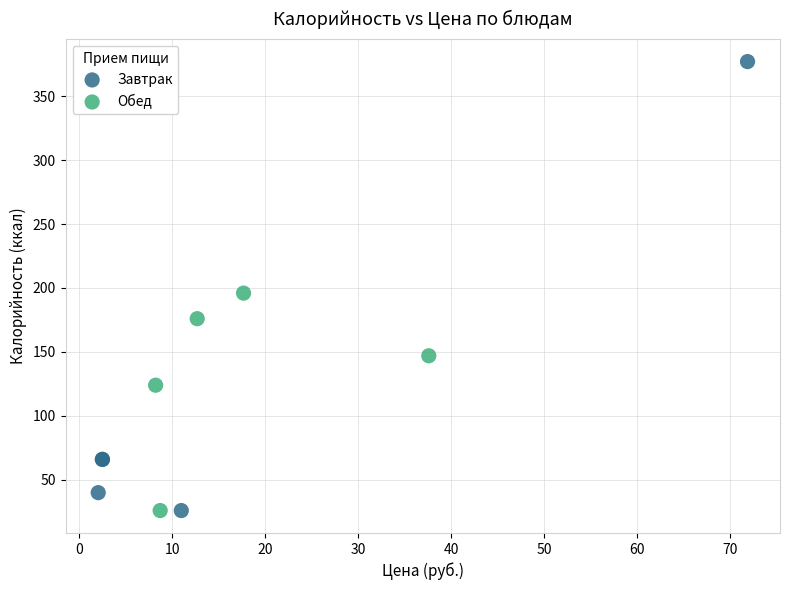

Which series contains the highest Y value?

Завтрак